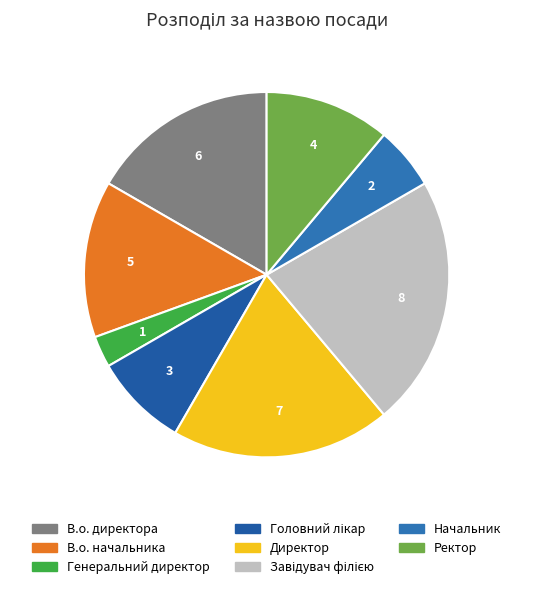

True or false: Головний лікар accounts for 8% of the total.

True